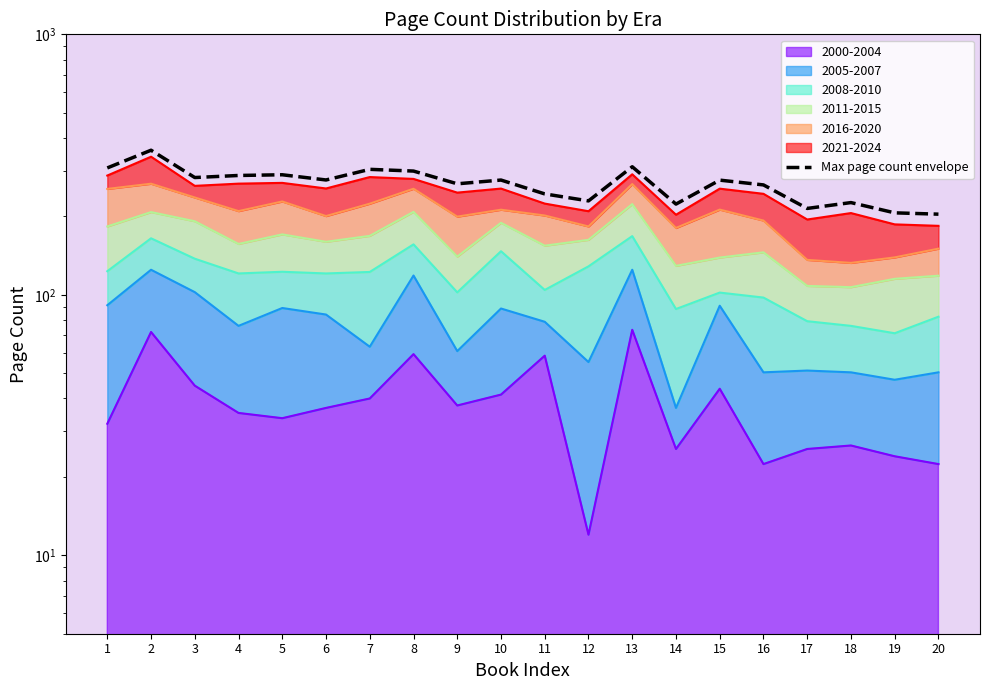

How many interior local peaks (higher than both neighbors) does the data have?

7